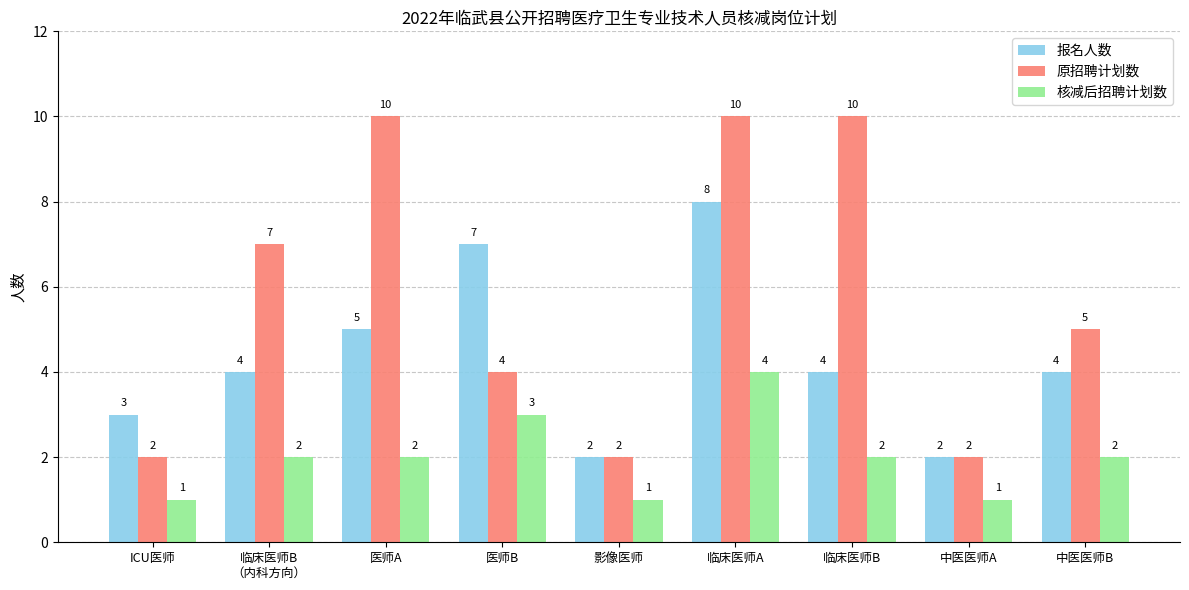

Count the 原招聘计划数 values in the range 2 to 10.

9